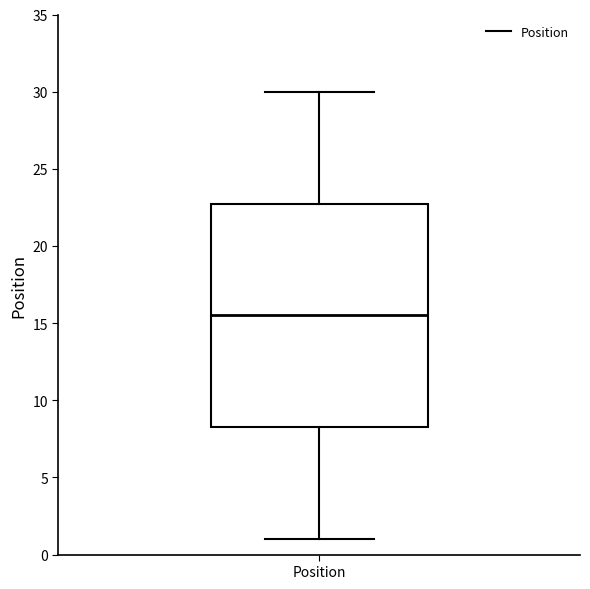

Read this box plot against the y-axis: the position of the median line, the range covered by the box, and the ends of both whiskers. The values are not printed on the chart, so give them approximately, as read against the axis.

median 15.5, box 8.5 to 23.0, whiskers 1.0 to 30.0